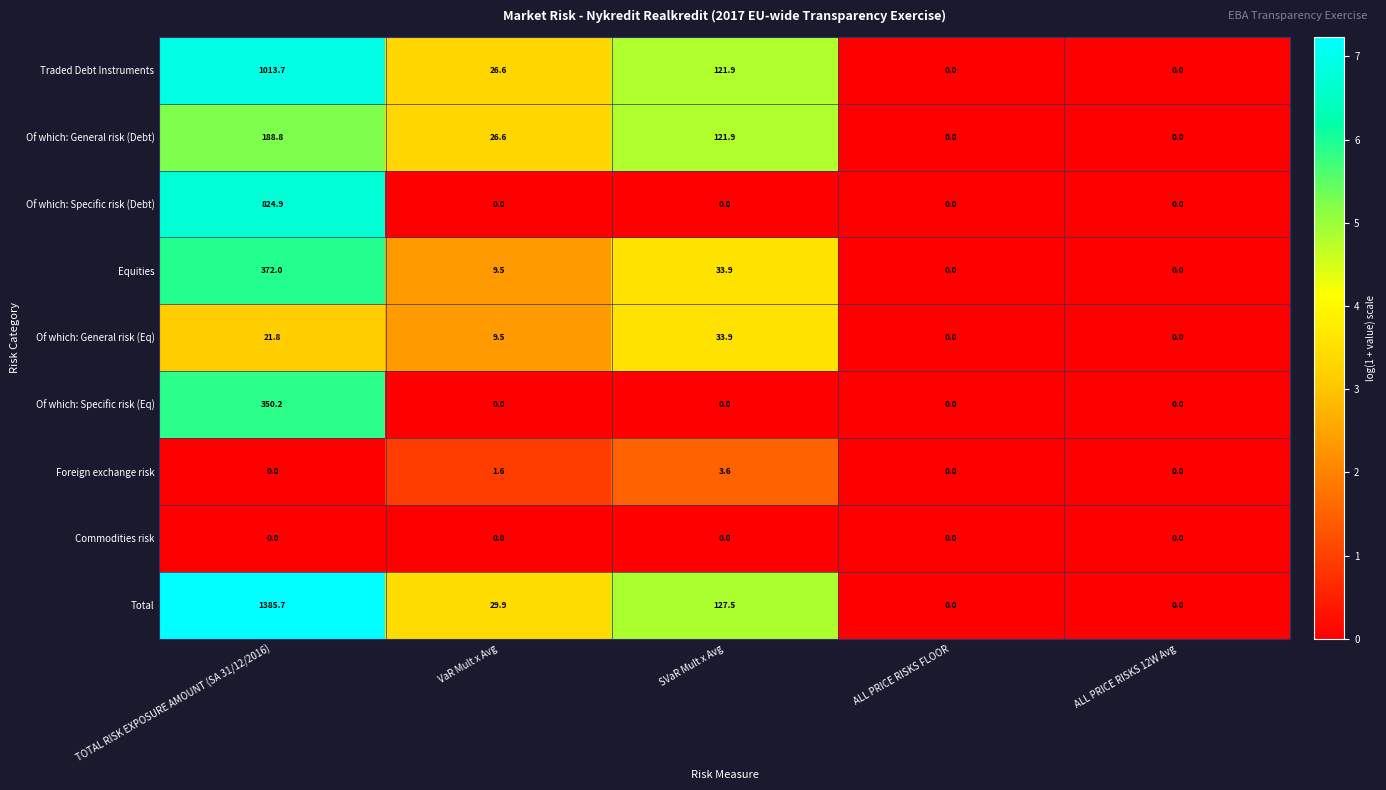

What is the total value across all series at TOTAL RISK EXPOSURE AMOUNT (SA 31/12/2016)?

4157.1